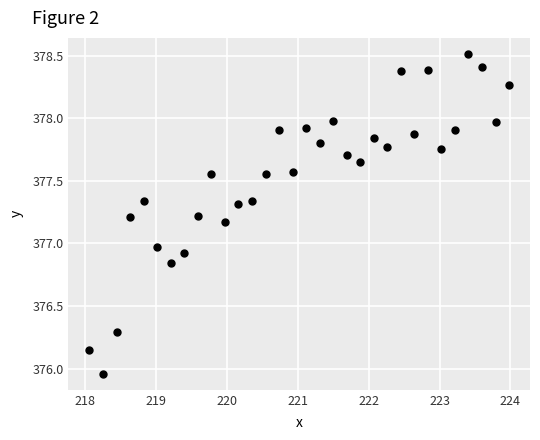

What is the range of X values (max minus min)?

5.9